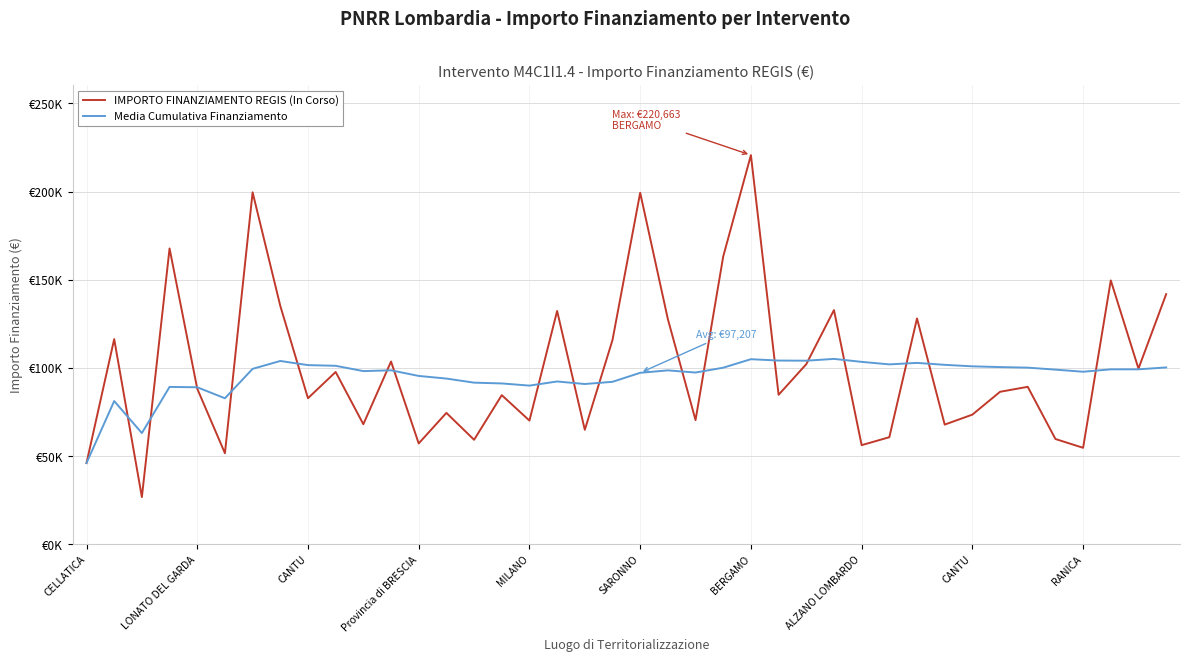

At which category is the sum across all series the highest?

BERGAMO